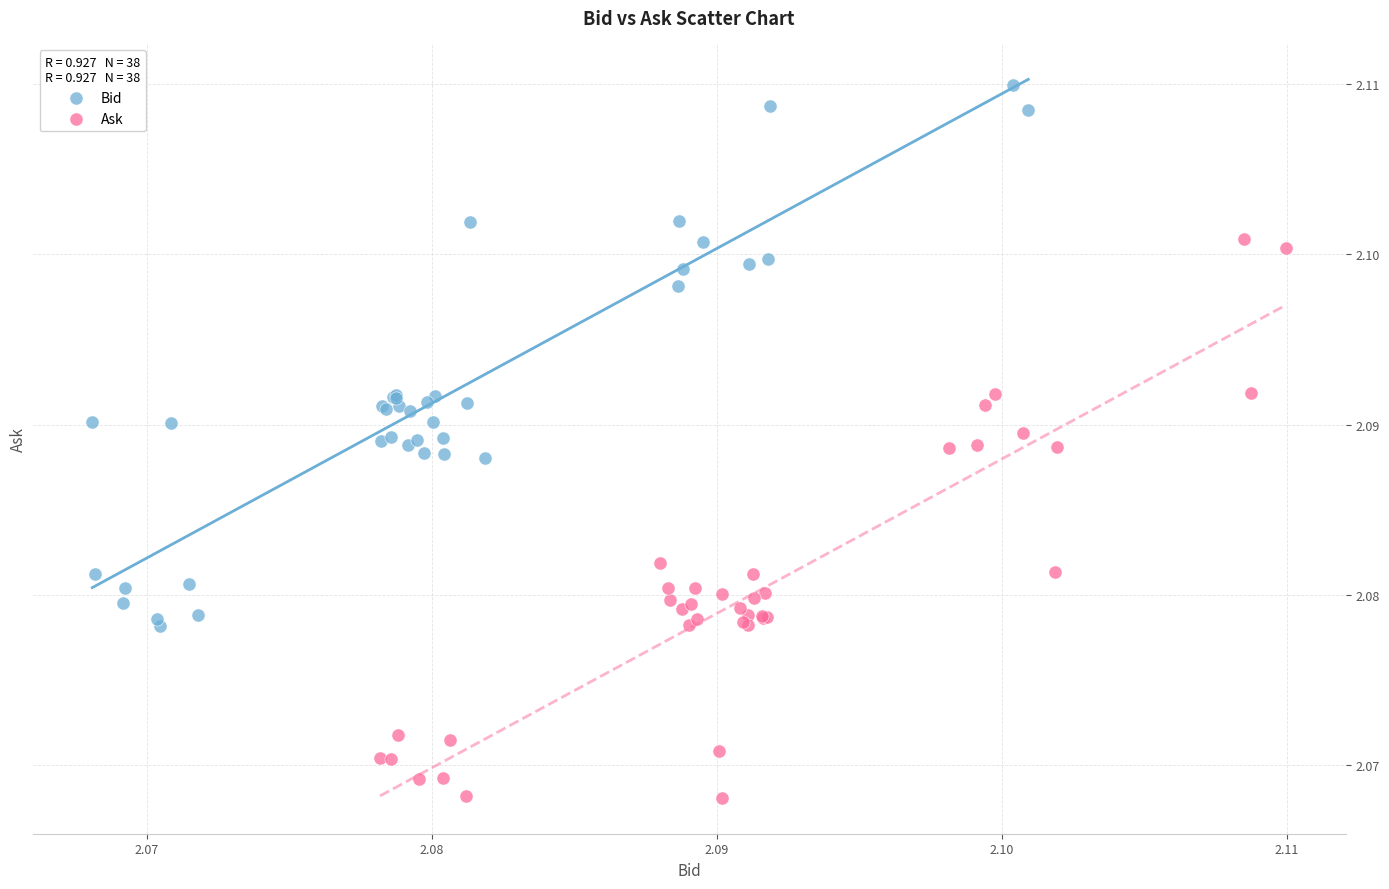

Which series reaches the minimum Y coordinate?

Ask